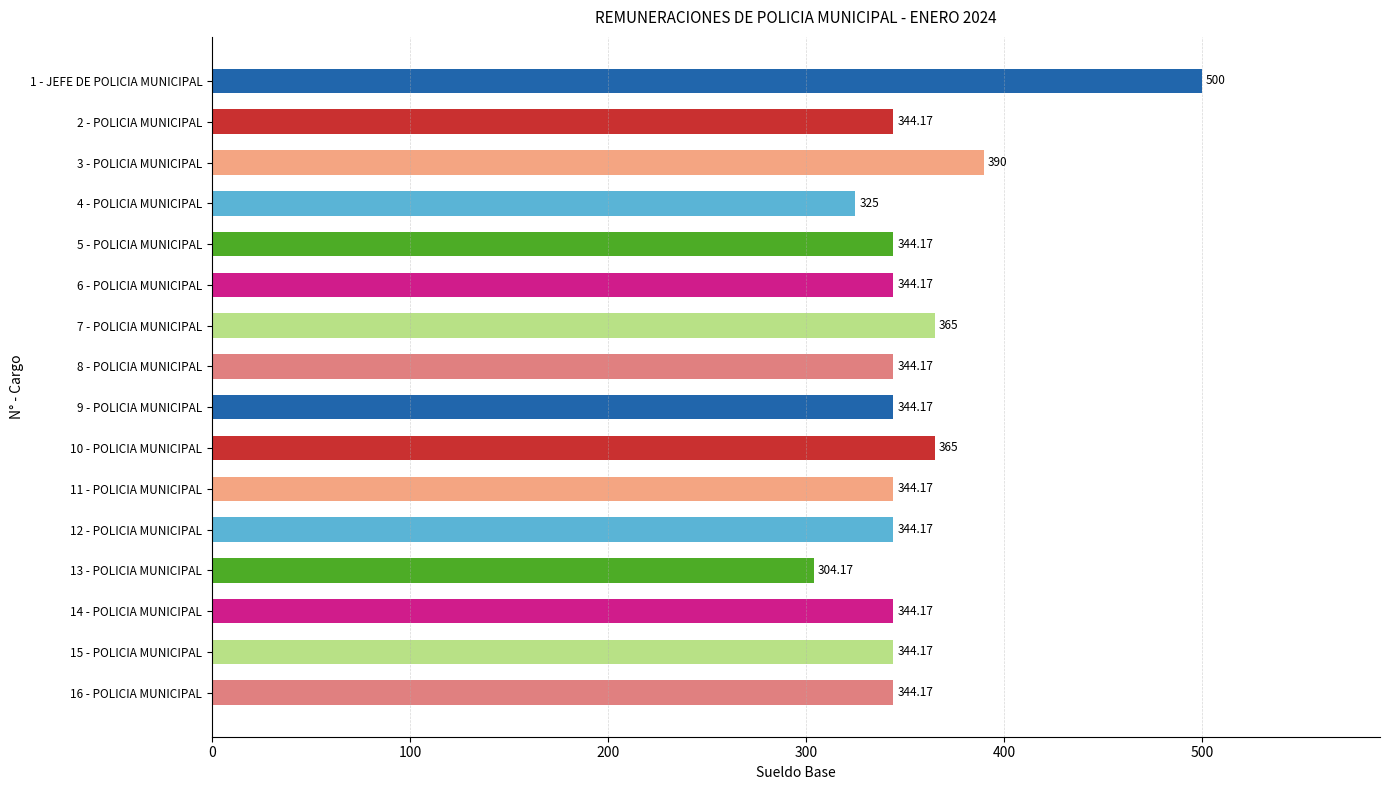

Count the number of categories in the chart.

16